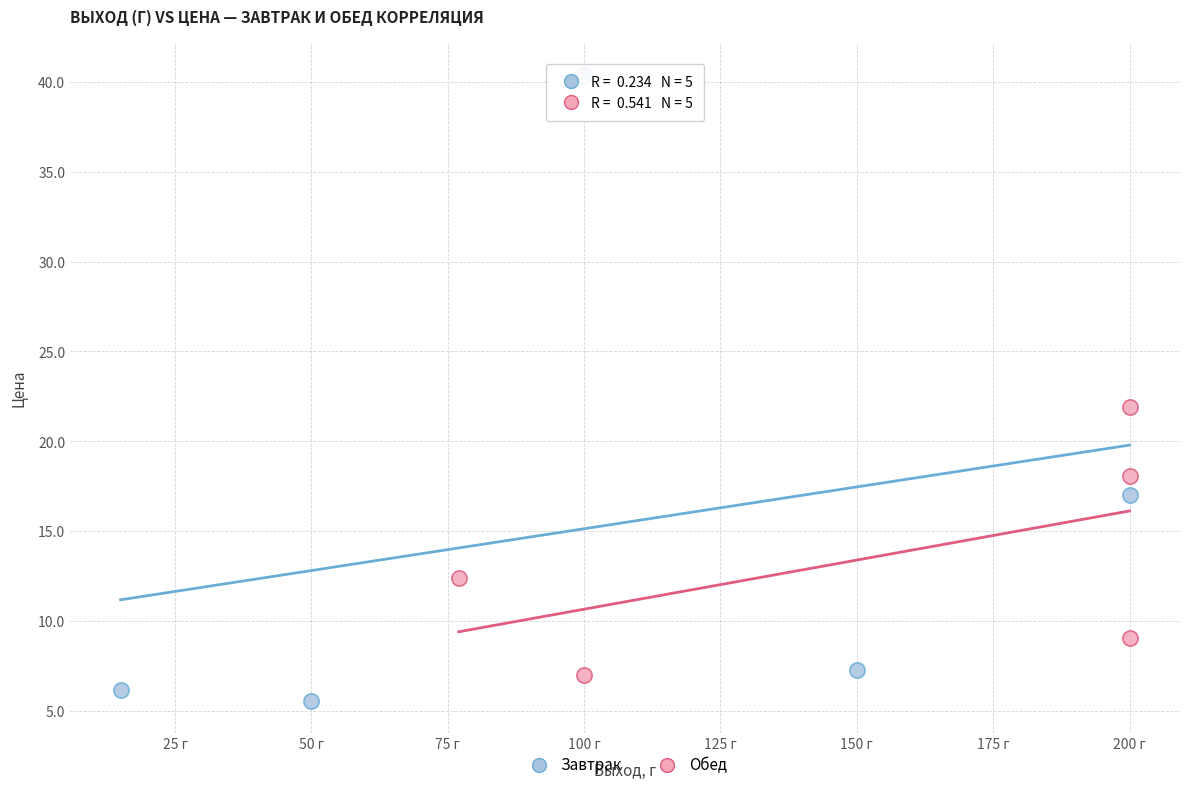

Which series reaches the minimum Y coordinate?

Завтрак